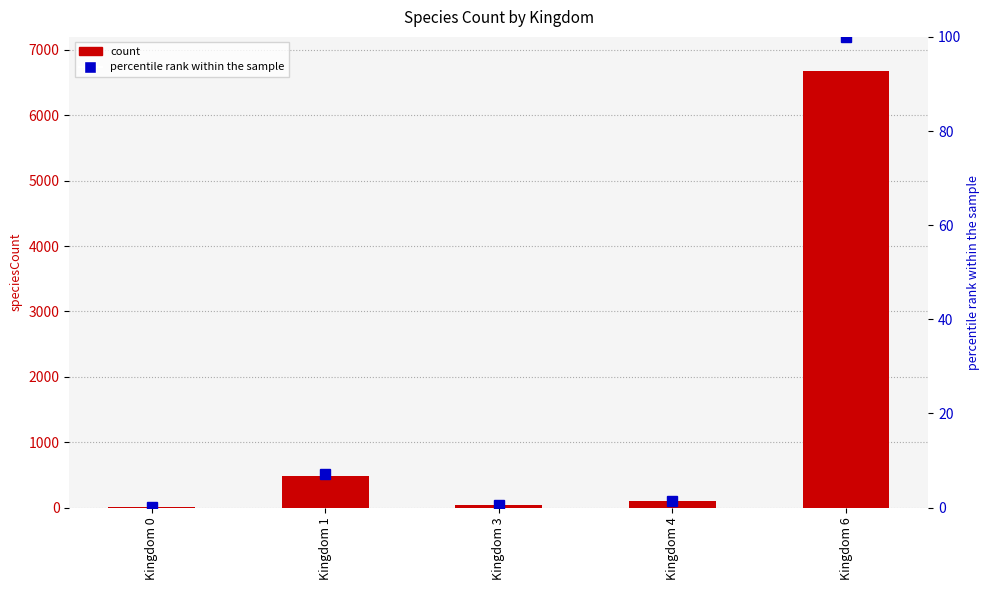

Reading left to right, extract all data points from this chart.

speciesCount: 1.0	479.0	37.0	95.0	6685.0
percentile rank within the sample: 0.0	7.2	0.6	1.4	100.0